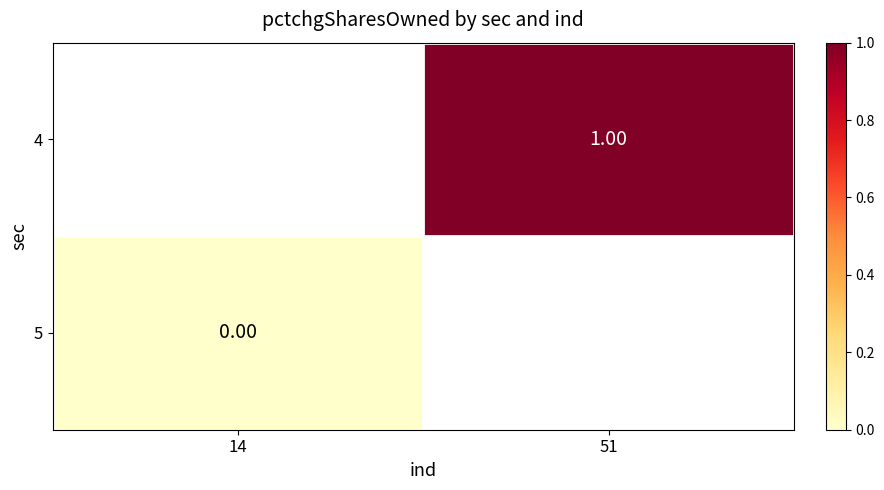

Which category has the lowest value in the 4 series?

14